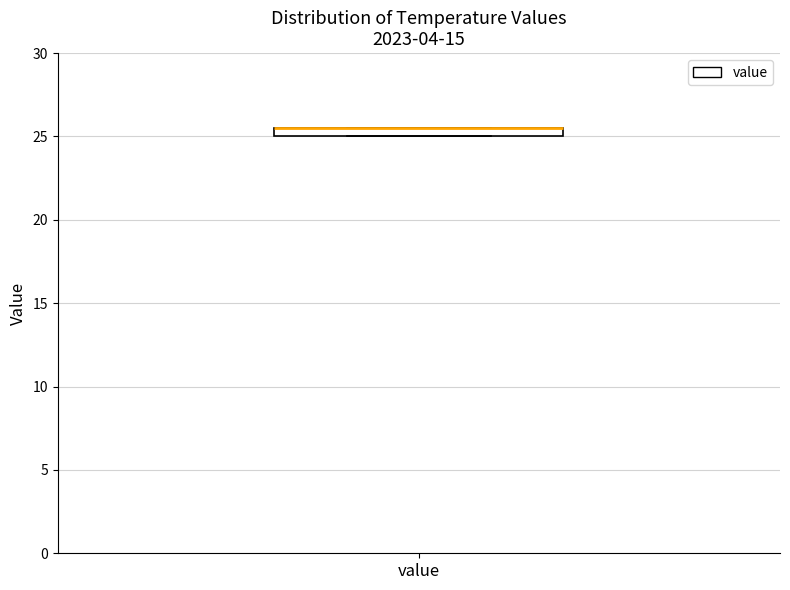

Where is the upper edge of the box for value on the y-axis? The values are not printed on the chart, so give them approximately, as read against the axis.

25.5